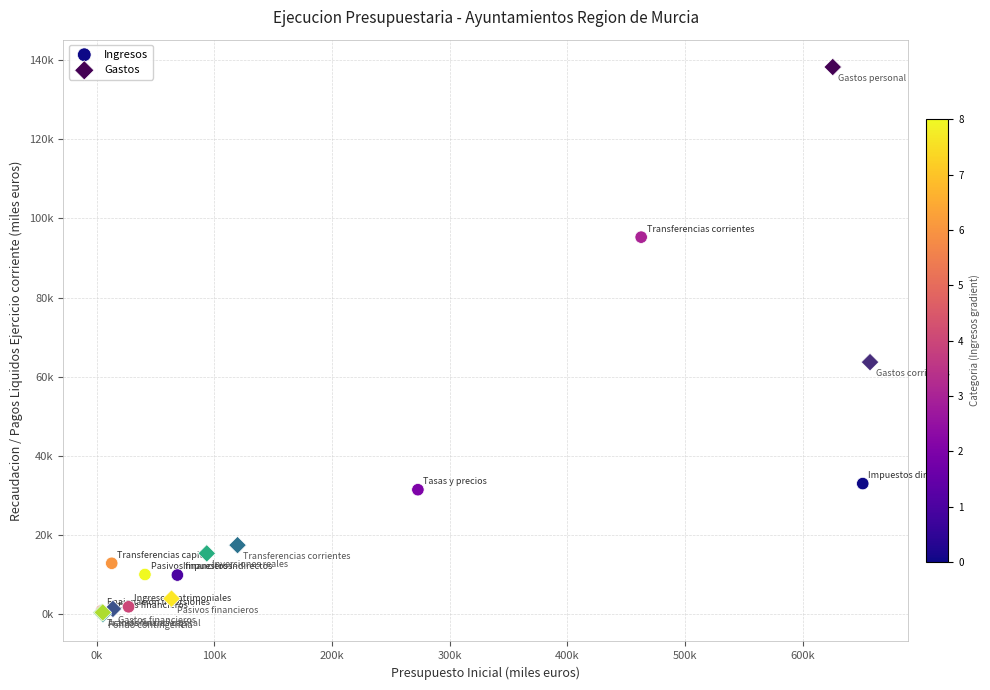

What are all the series names shown in the legend?

Ingresos, Gastos